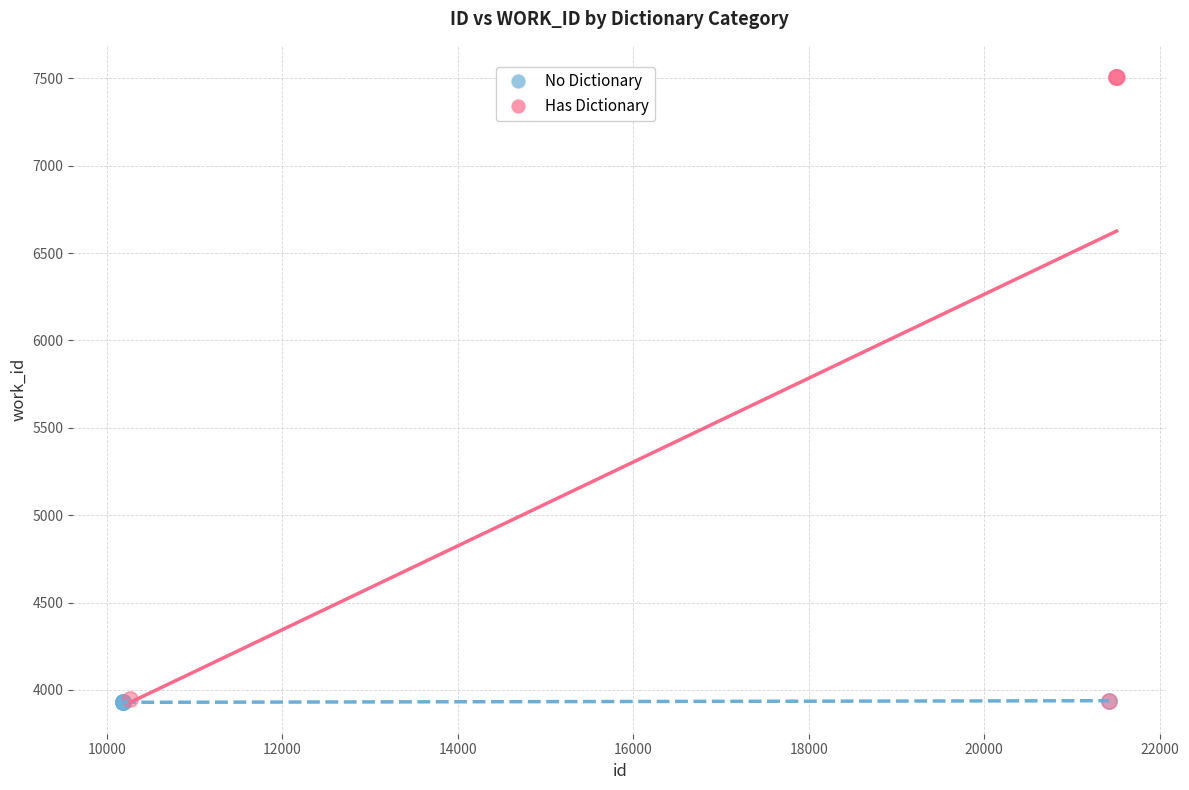

Which series reaches the maximum Y coordinate?

Has Dictionary